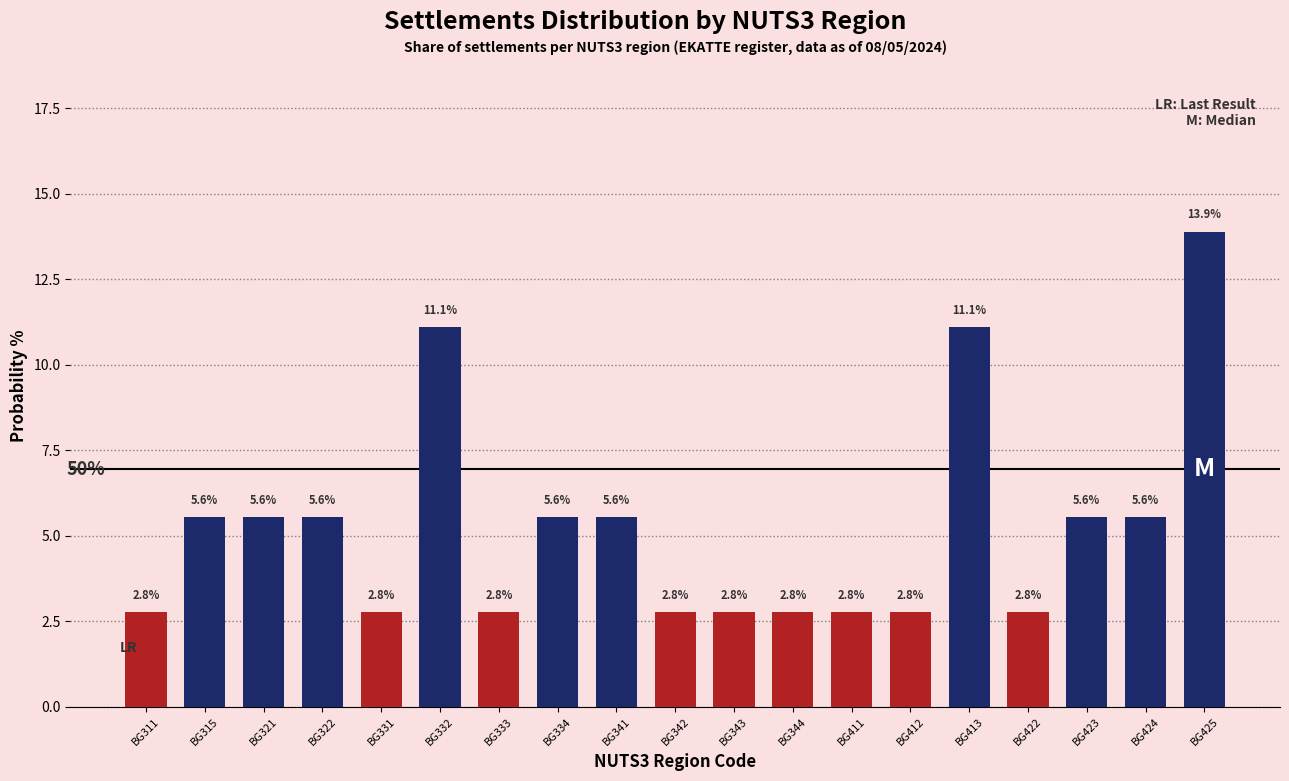

What is the difference between the second highest and minimum values?

8.3